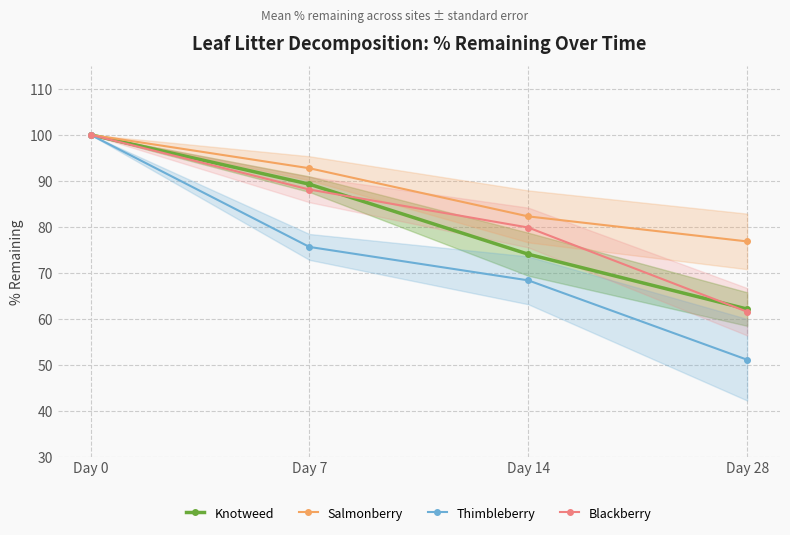

Between Day 14 and Day 0, which is larger?

Day 0